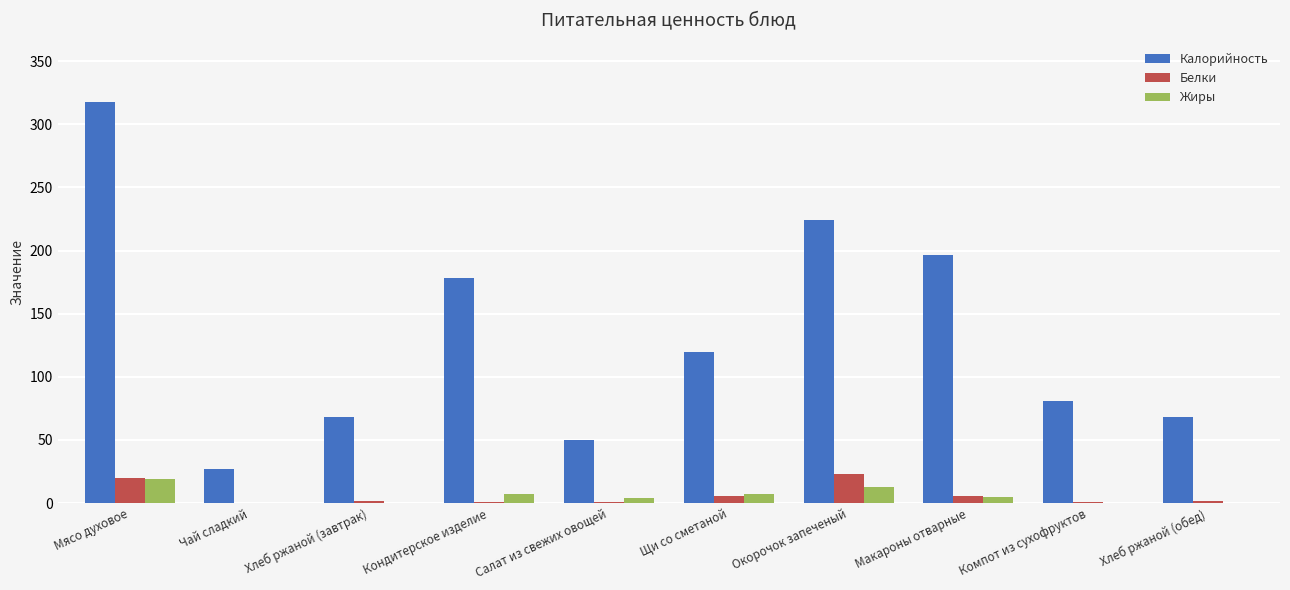

The value of Калорийность at Хлеб ржаной (завтрак) is 68.2. True or false?

True